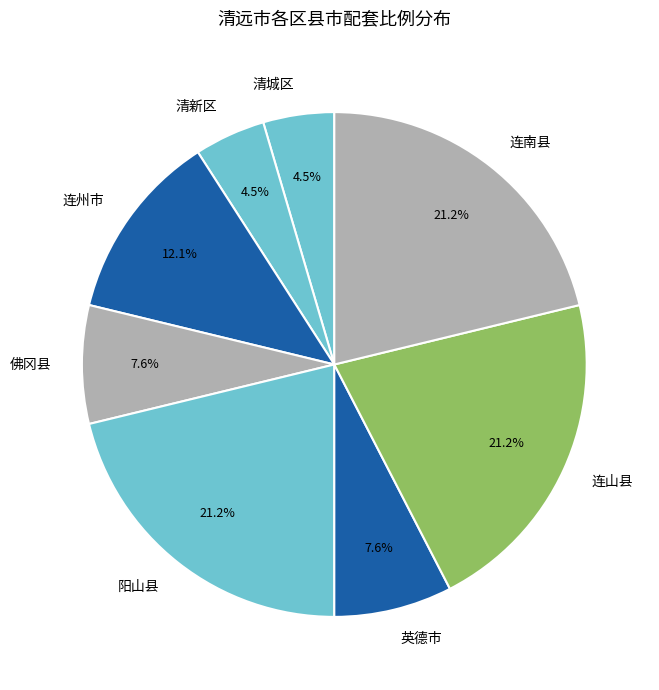

Is 佛冈县 the majority of the pie?

No